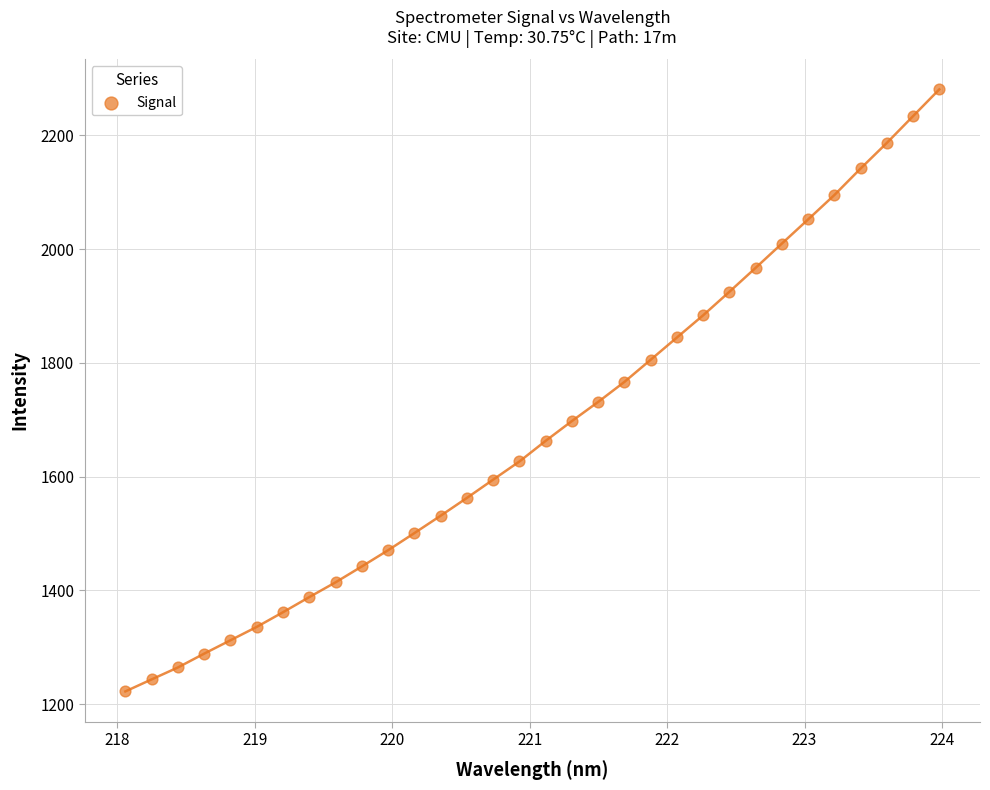

What is the range of Y values (max minus min)?

1058.7